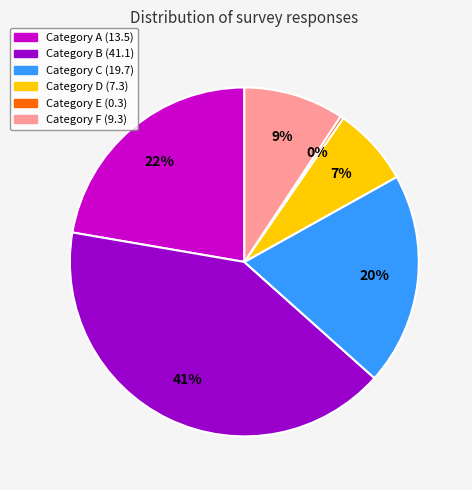

To the nearest percent, what is the average slice percentage?

17%